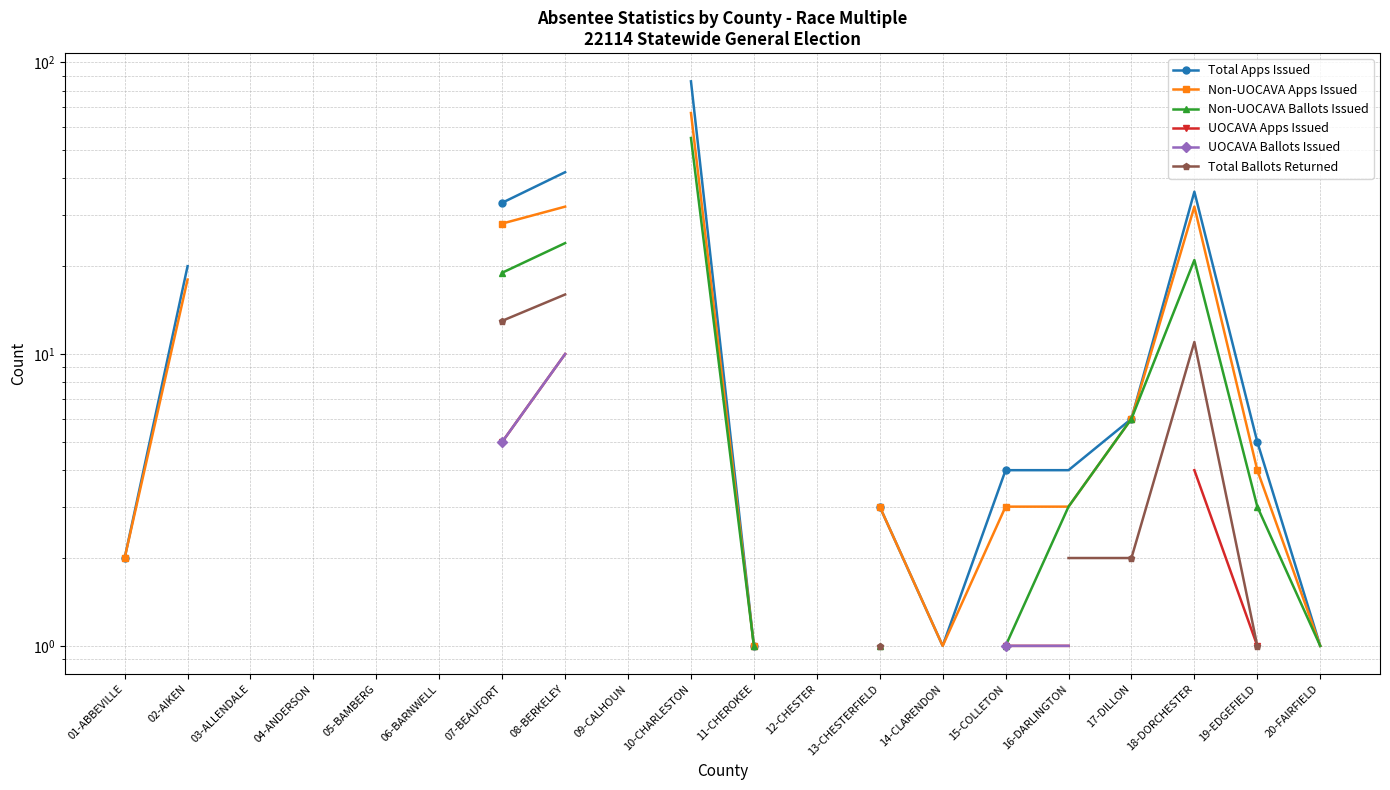

What are all the series names shown in the legend?

Total Apps Issued, Non-UOCAVA Apps Issued, Non-UOCAVA Ballots Issued, UOCAVA Apps Issued, UOCAVA Ballots Issued, Total Ballots Returned